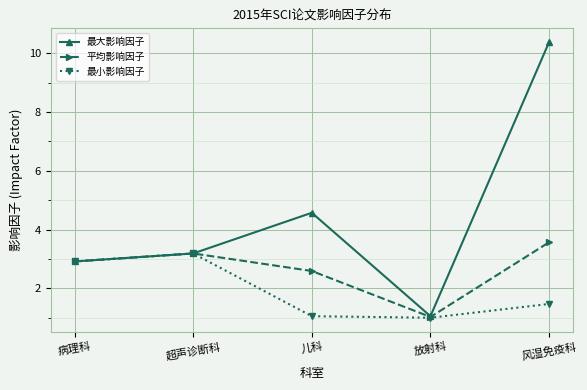

True or false: 最大影响因子 has more than 2 interior local peaks.

False